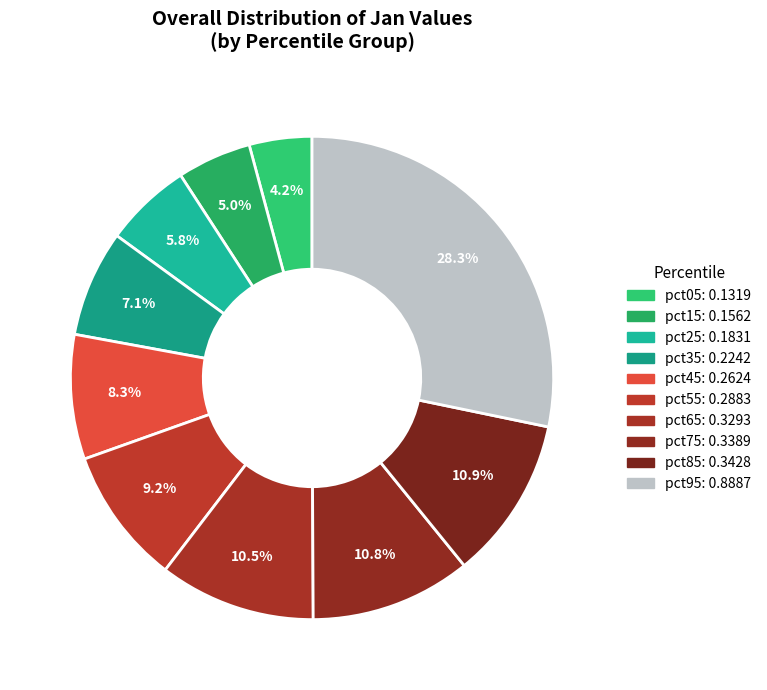

How much of the chart is everything except pct65?

89.5%